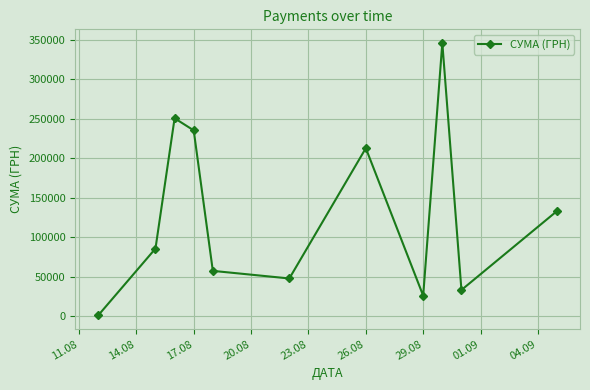

What is the value of the 4th point from the left?

235124.7